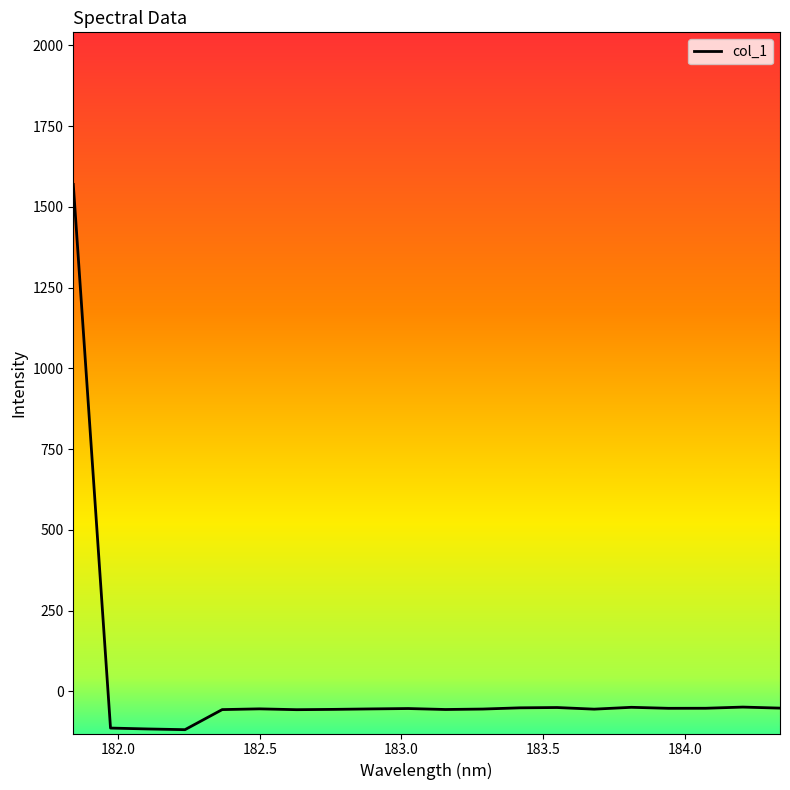

How many lines are shown in the chart?

1